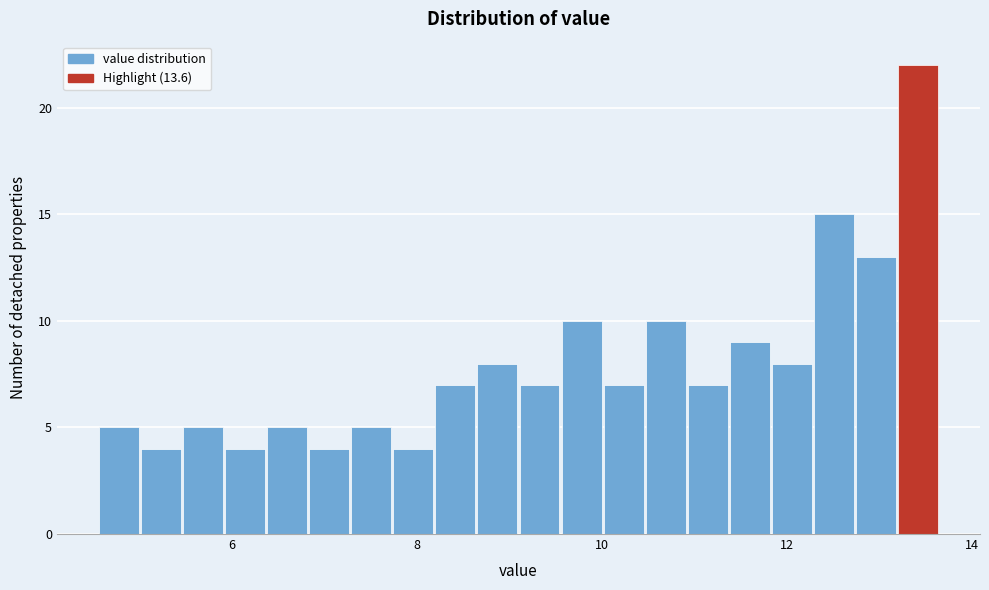

Read against the x-axis, roughly where is the centre of the tallest bar?

13.4